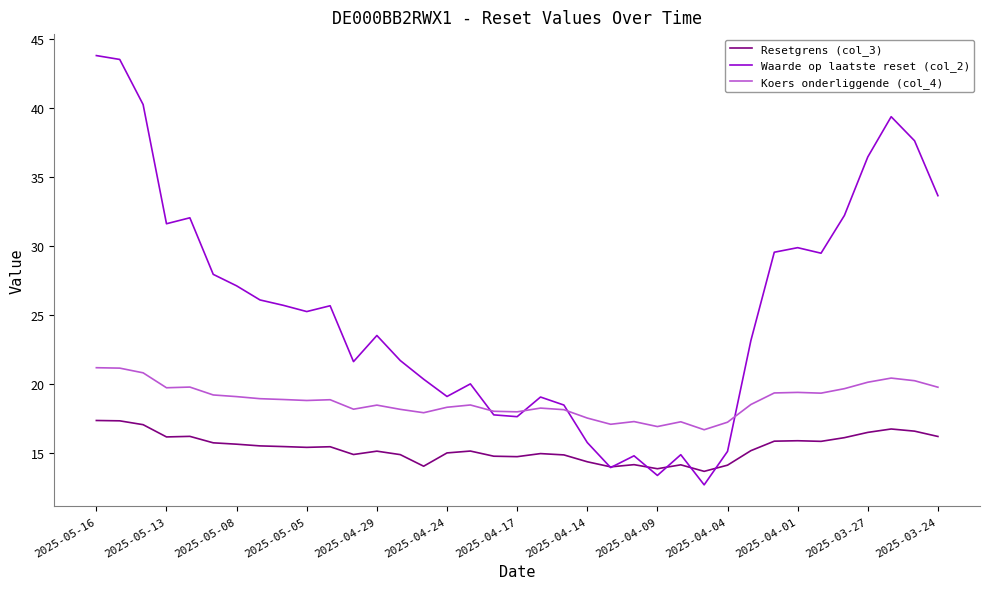

What are all the series names shown in the legend?

Resetgrens (col_3), Waarde op laatste reset (col_2), Koers onderliggende (col_4)